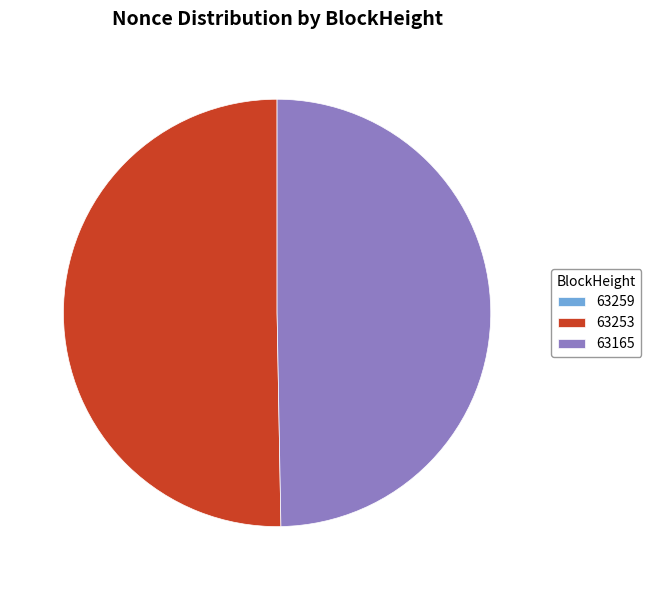

Do 63165 and 63253 together represent more than half of the pie?

Yes